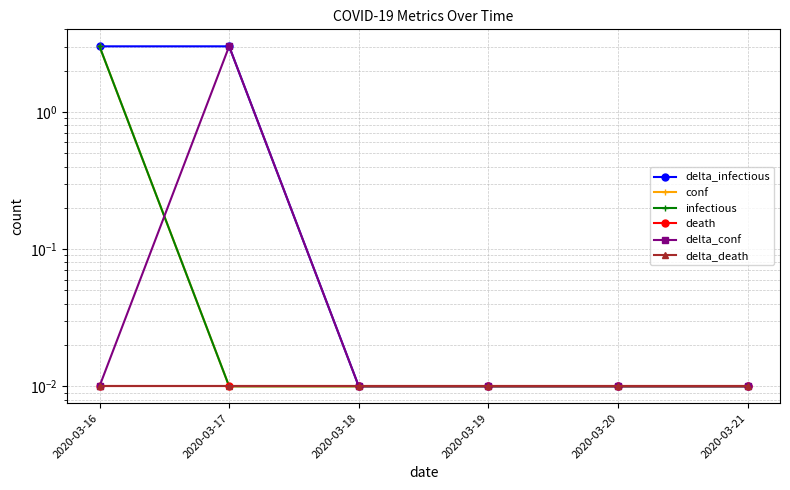

How many series are shown in this chart?

6